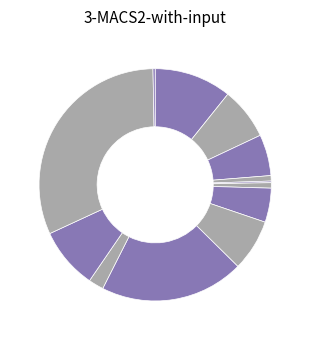

How many slices are in this pie chart?

13